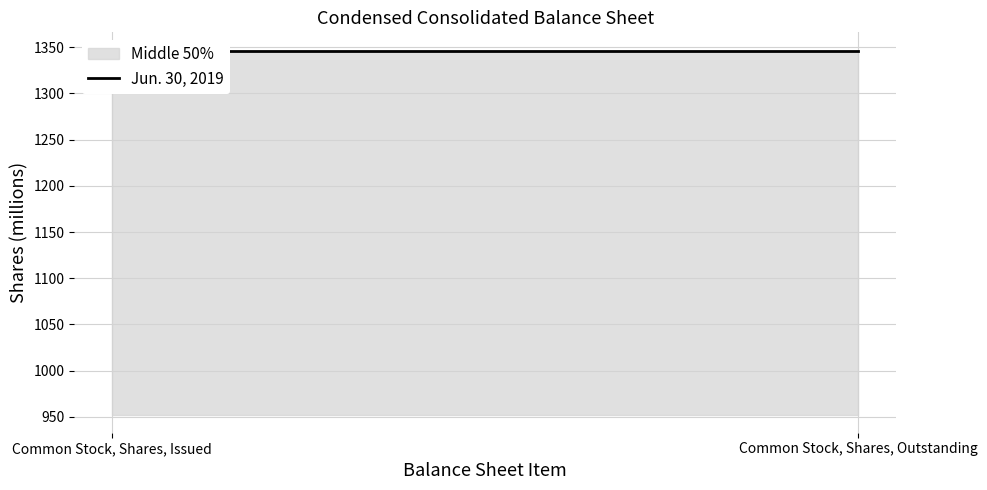

Is the value of Dec. 31, 2018 at Common Stock, Shares, Issued greater than the value of Jun. 30, 2019 at Common Stock, Shares, Outstanding?

No